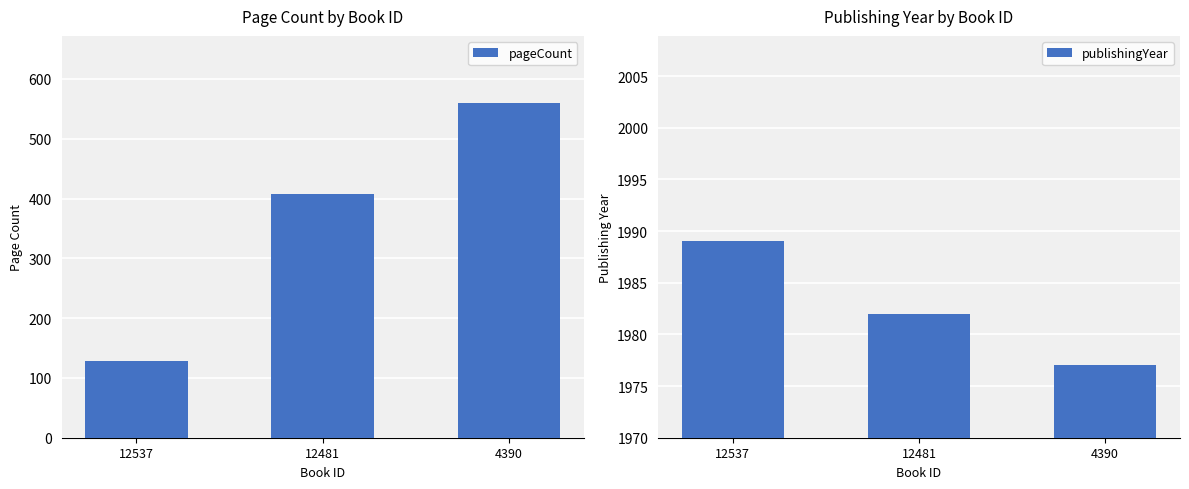

What are all the series names shown in the legend?

pageCount, publishingYear